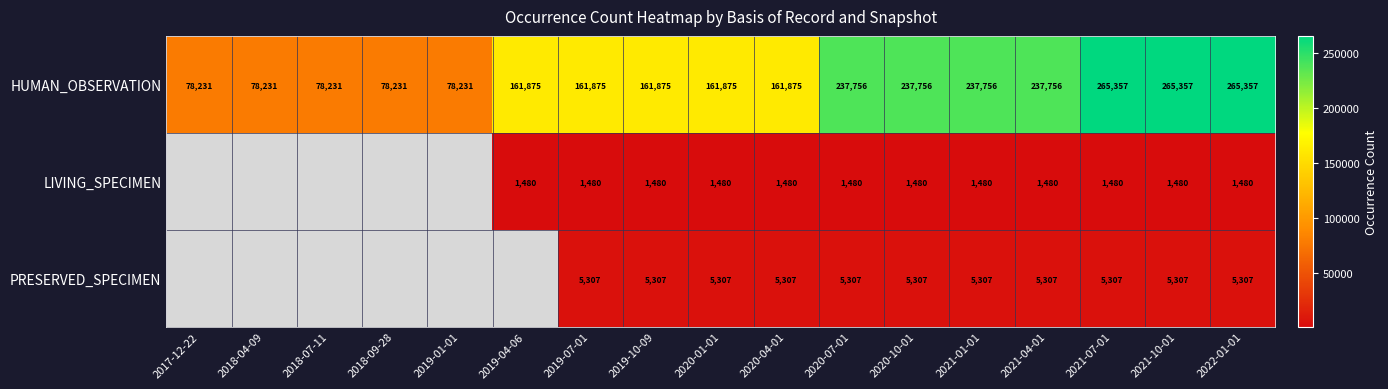

What is the sum of the LIVING_SPECIMEN values at 2019-07-01 and 2019-04-06?

2960